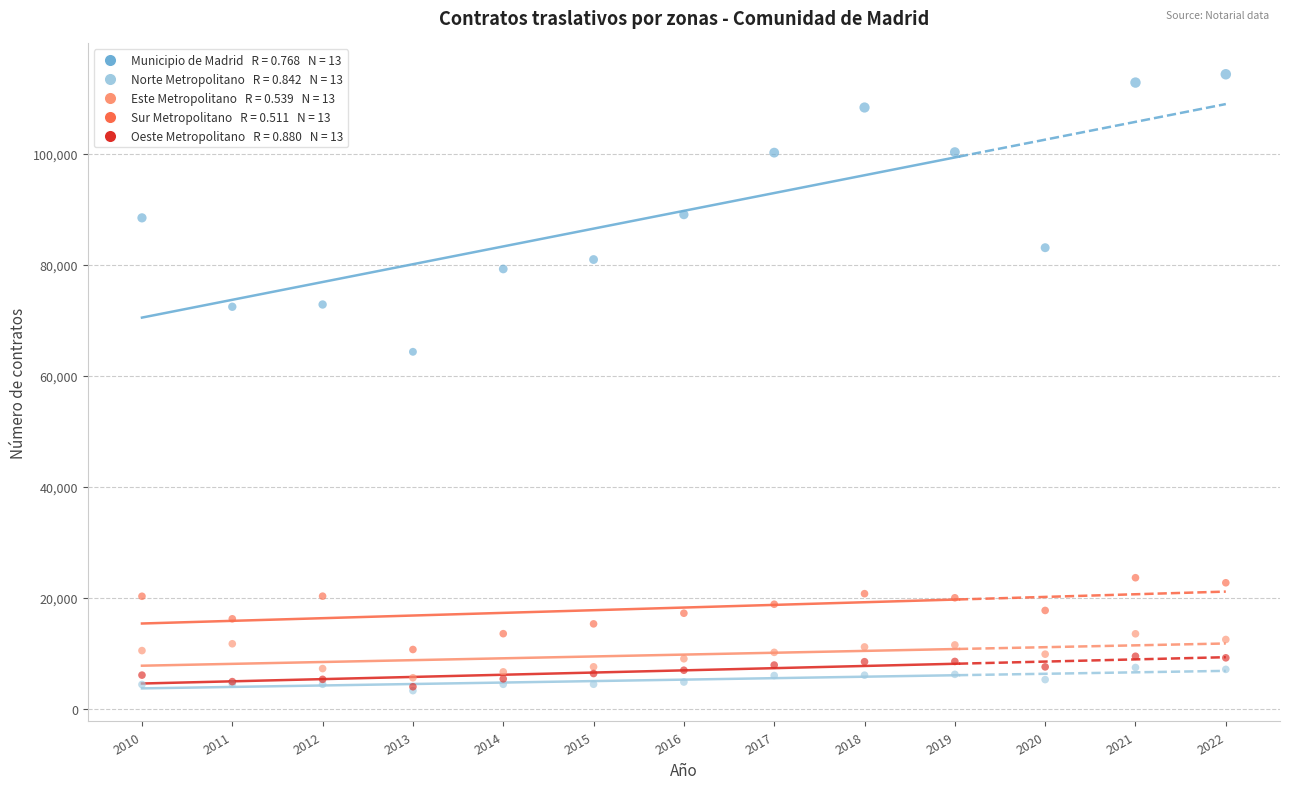

Across all series, what Y value is closest to 58844?

64366